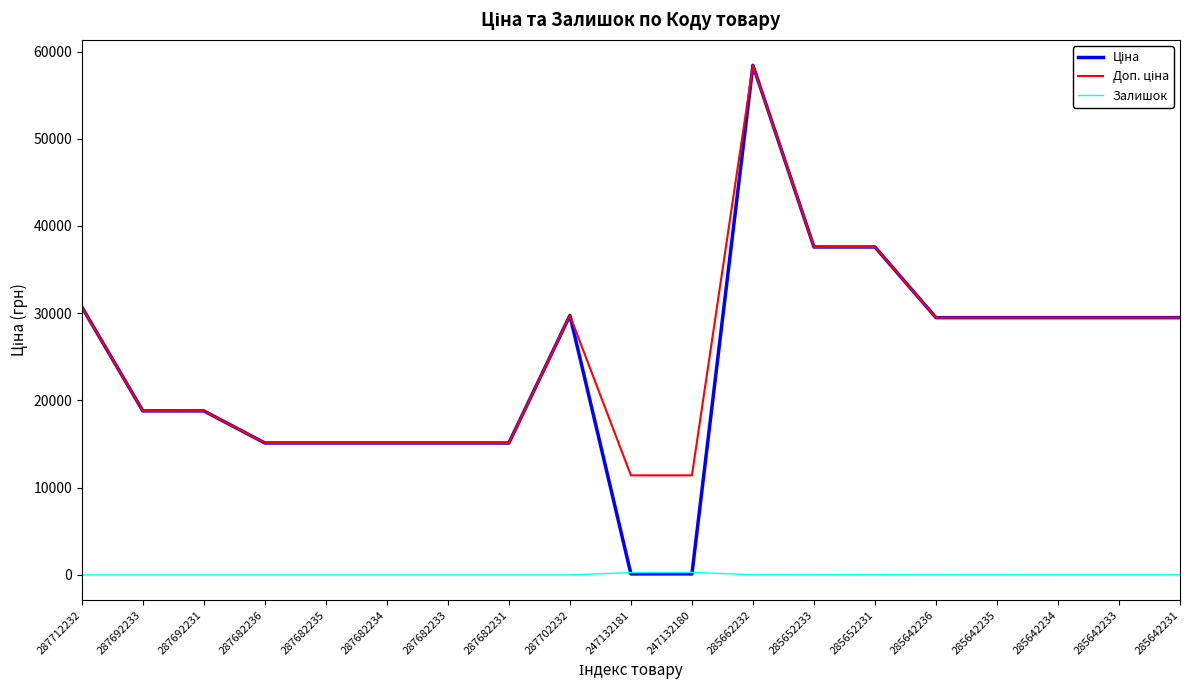

What is the spread (max minus min) of values at 287692233?

18796.8